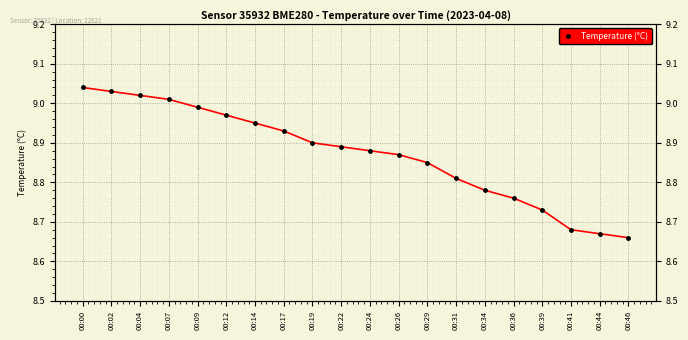

Is it true that the value at 00:02 is 9.0?

True